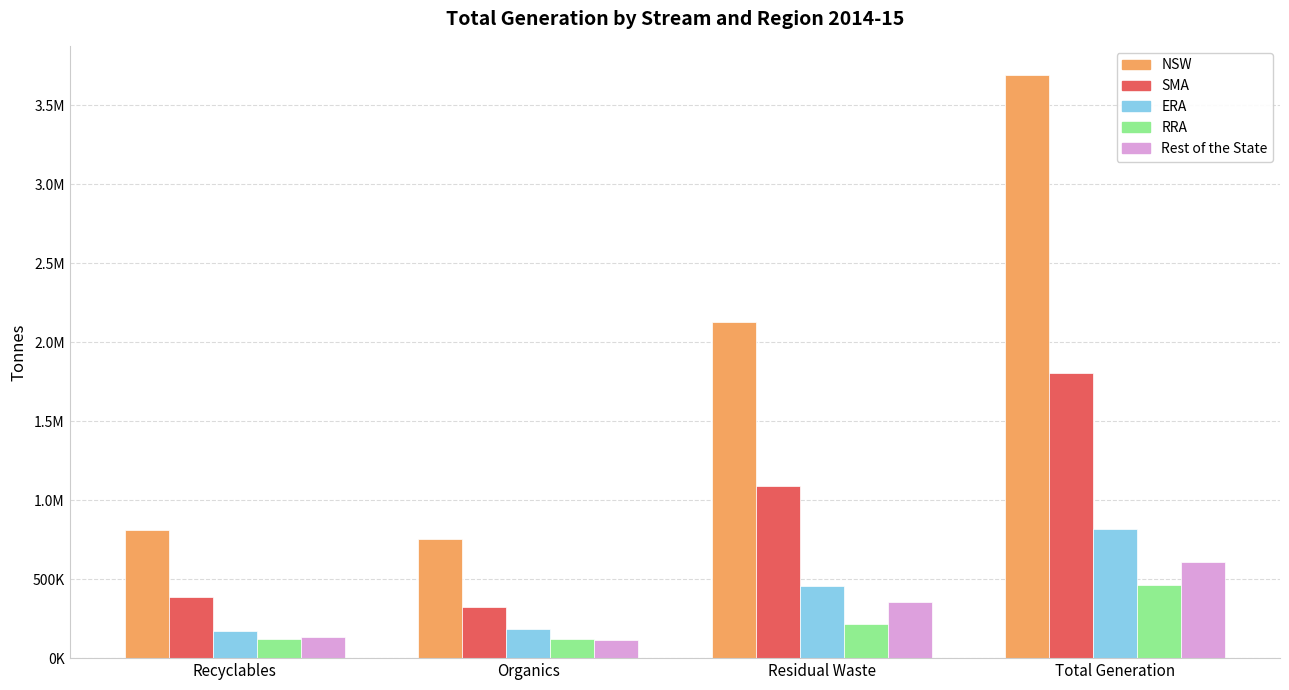

Which label corresponds to the smallest value in the chart?

Organics